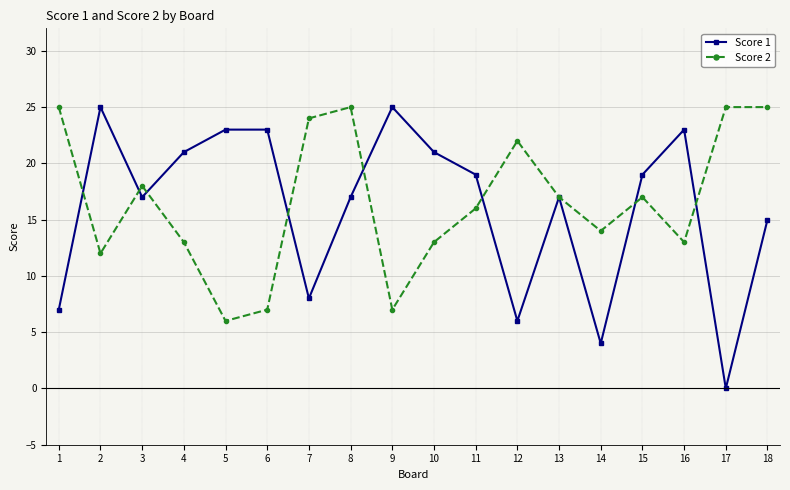

Which label corresponds to the smallest value in the chart?

17